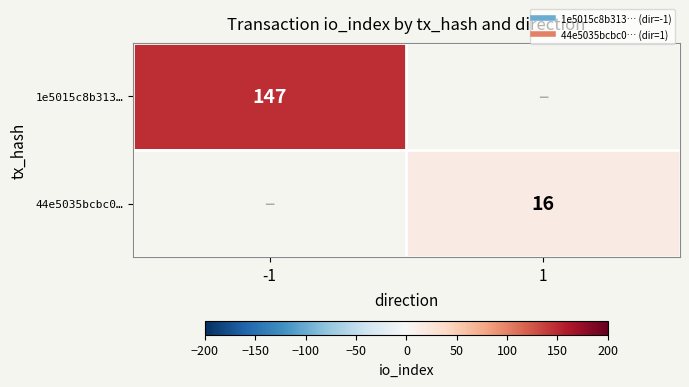

True or false: 1e5015c8b313… has a value of 221.8 at -1.

False